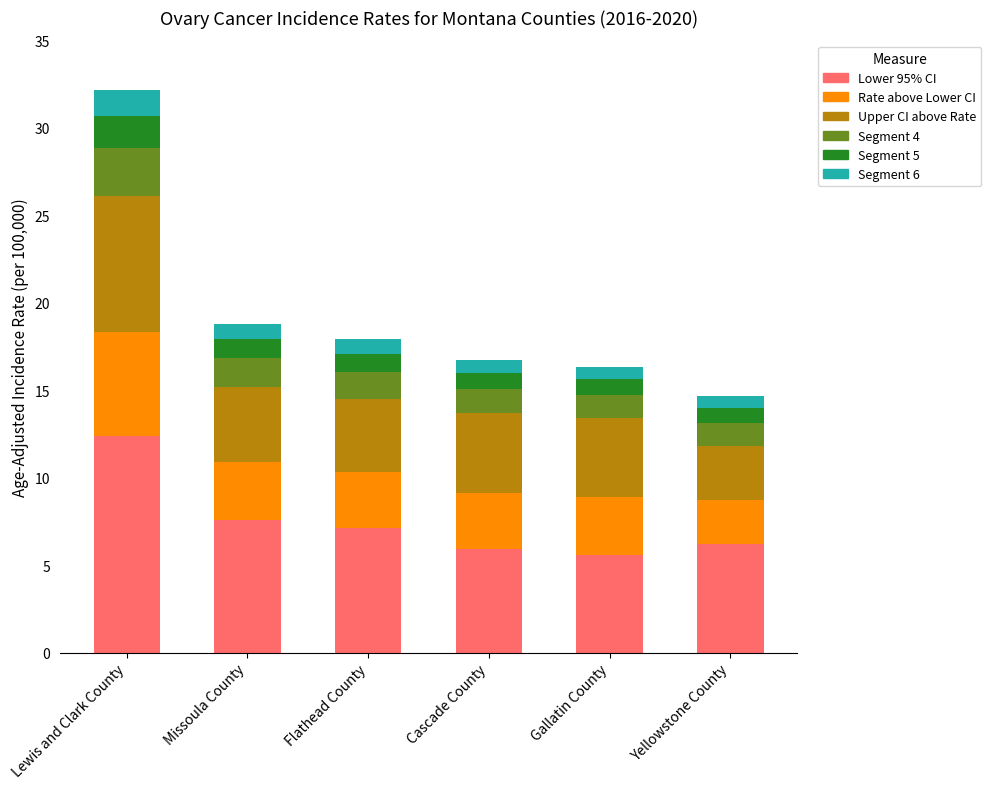

What is the lowest value of the Lower 95% CI series?

5.6